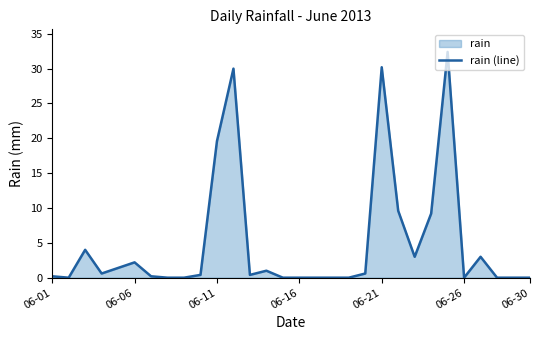

Where is the data nearest to the value 16?

06-11